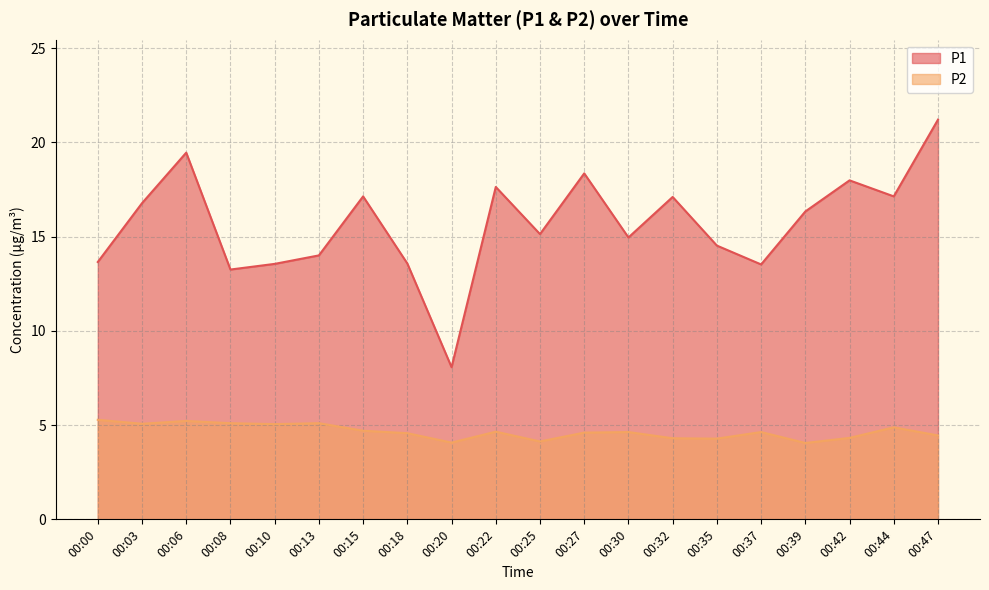

At which category is the sum across all series the highest?

00:47